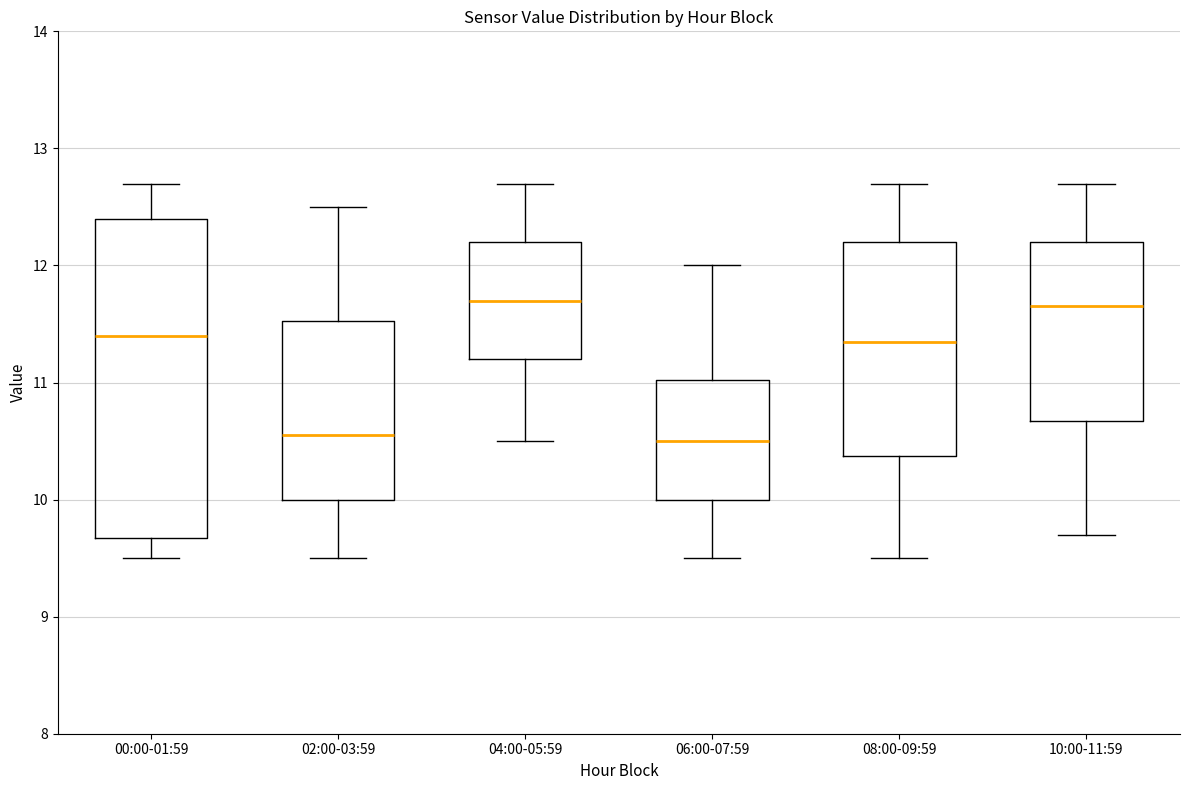

Reading left to right, read every box against the y-axis: the position of its median line, the range the box covers, and the ends of its whiskers. The values are not printed on the chart, so give them approximately, as read against the axis.

00:00-01:59: median 11.4, box 9.7 to 12.4, whiskers 9.5 to 12.7
02:00-03:59: median 10.6, box 10.0 to 11.5, whiskers 9.5 to 12.5
04:00-05:59: median 11.7, box 11.2 to 12.2, whiskers 10.5 to 12.7
06:00-07:59: median 10.5, box 10.0 to 11.0, whiskers 9.5 to 12.0
08:00-09:59: median 11.4, box 10.4 to 12.2, whiskers 9.5 to 12.7
10:00-11:59: median 11.7, box 10.7 to 12.2, whiskers 9.7 to 12.7